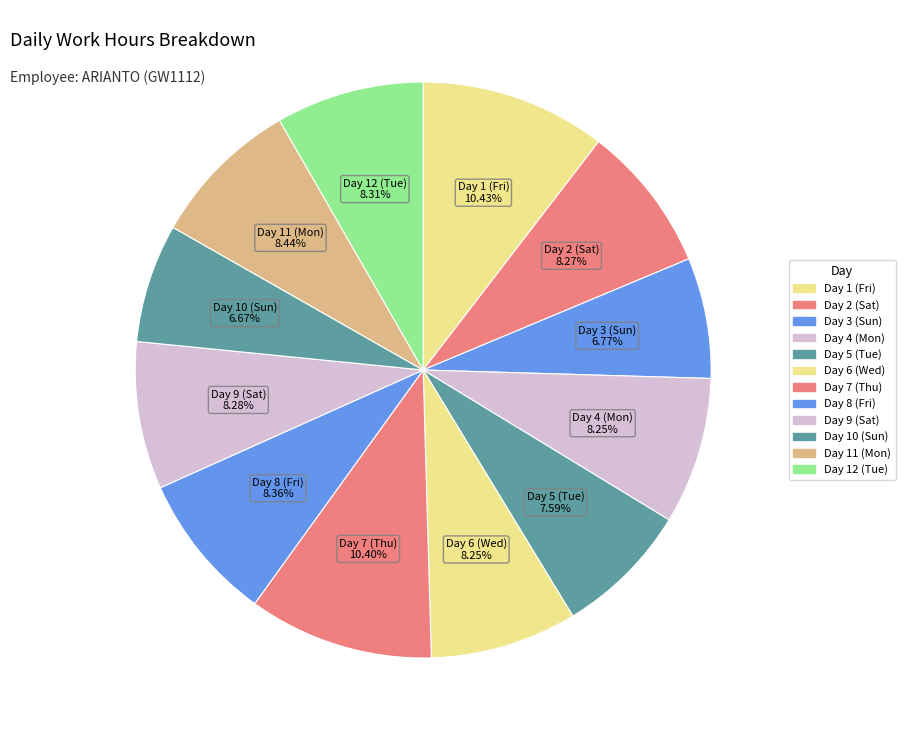

Count the number of slices in the pie.

12